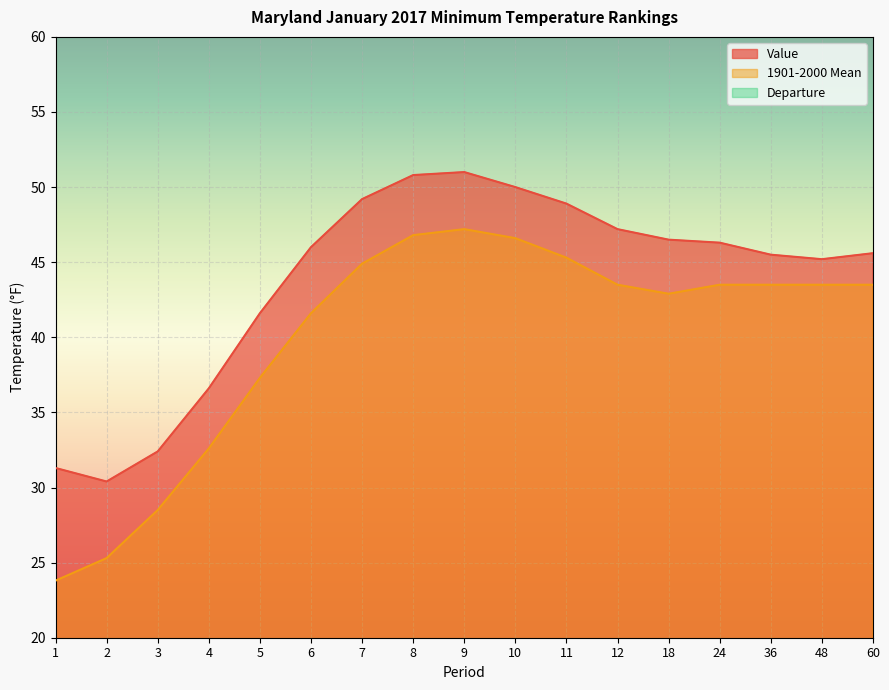

Where is 1901-2000 Mean nearest to the value 35?

5